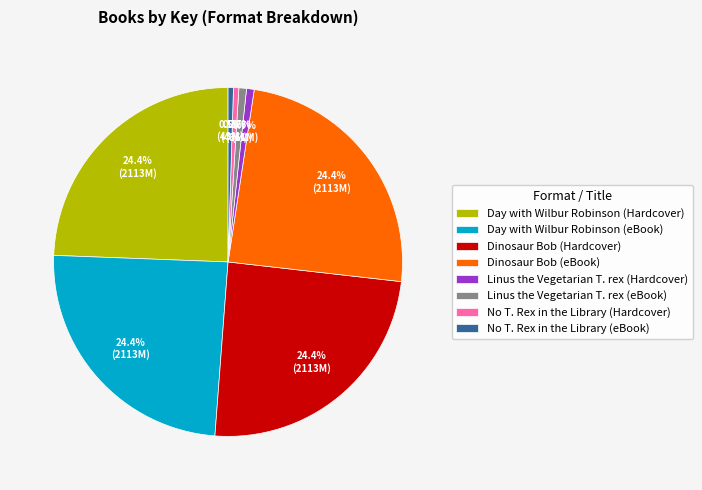

Which has a higher value, No T. Rex in the Library (eBook) or Dinosaur Bob (eBook)?

Dinosaur Bob (eBook)